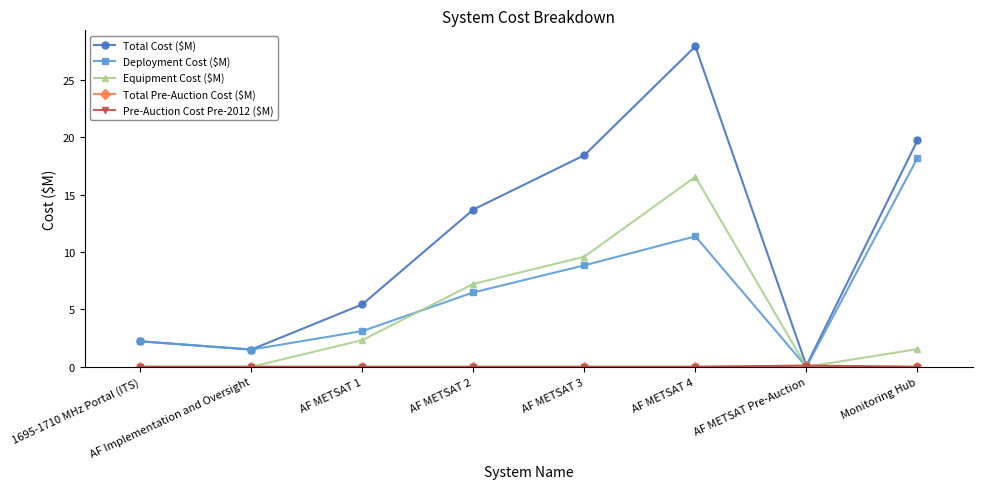

How many lines are shown in the chart?

5